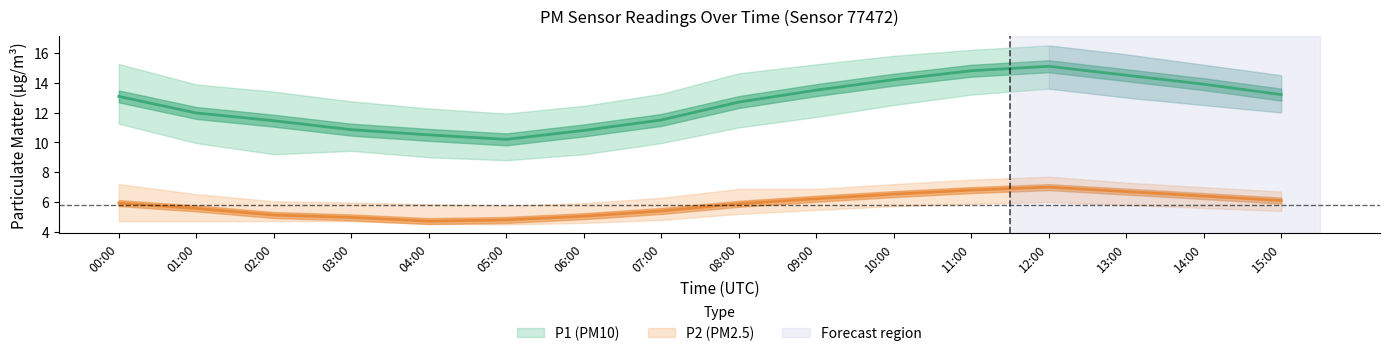

Is it true that P1_lower equals 4.8 at 12:00?

False